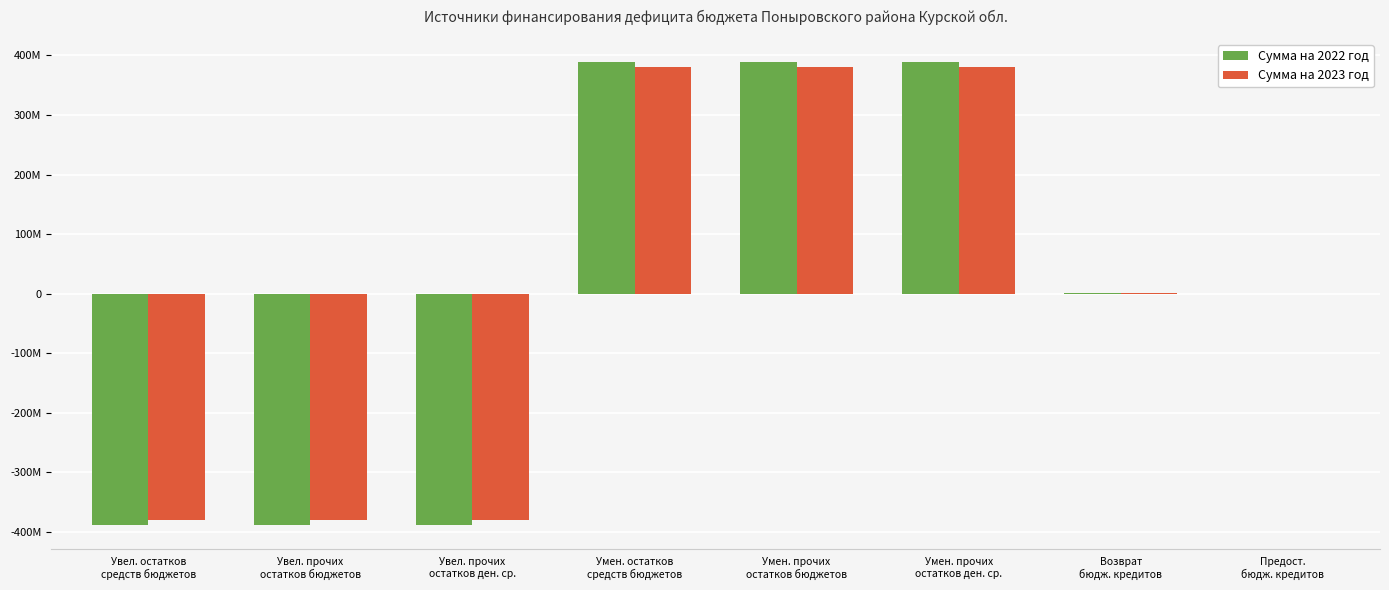

At which label does Сумма на 2022 год first exceed 500000?

Умен. остатков
средств бюджетов